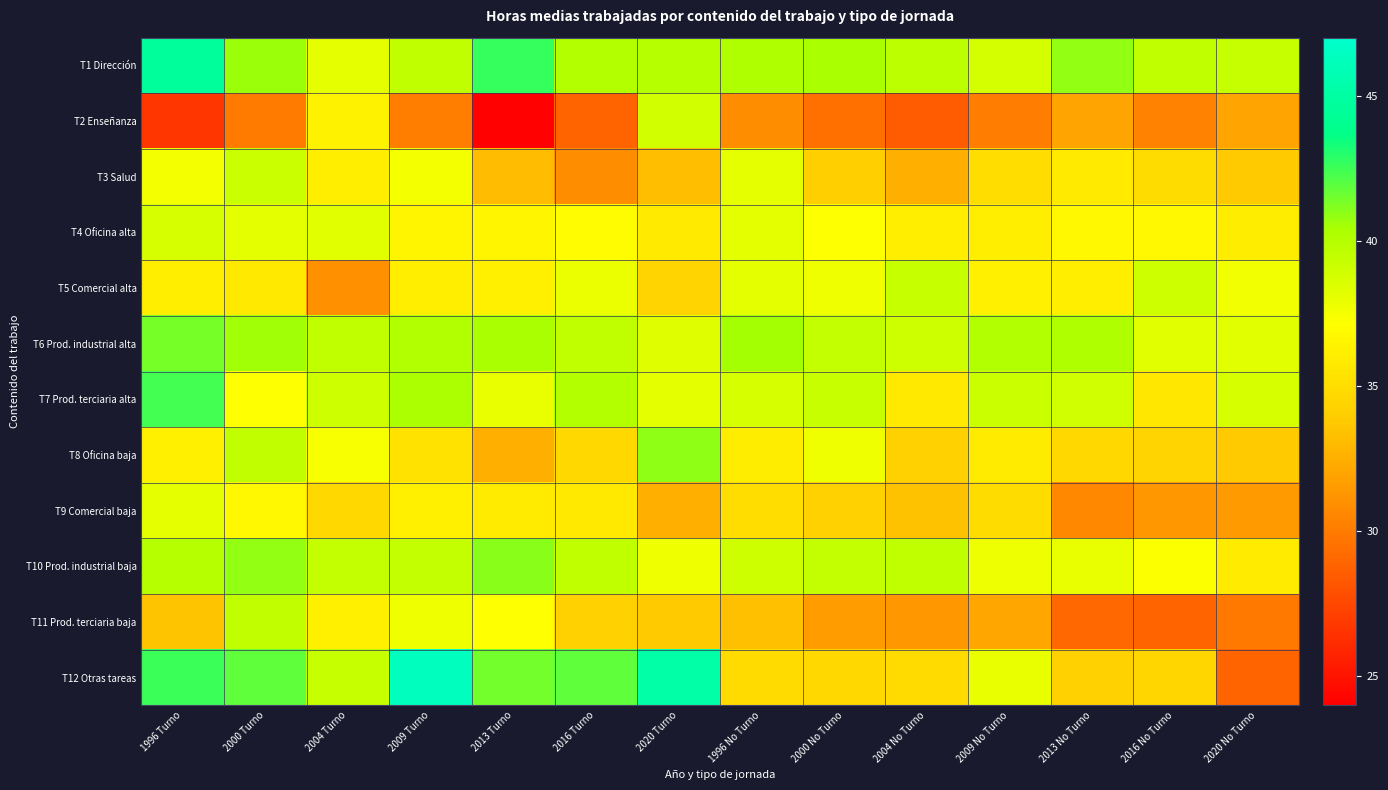

Between 2016 No Turno and 2004 Turno, which is larger?

2016 No Turno